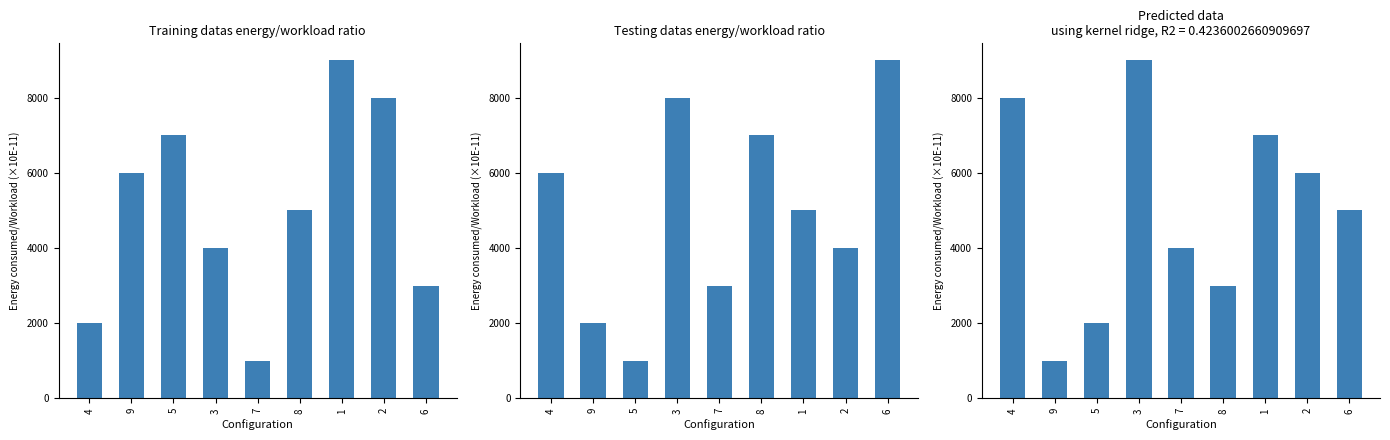

List the labels in order of value, smallest first.

9, 5, 8, 7, 6, 2, 1, 4, 3